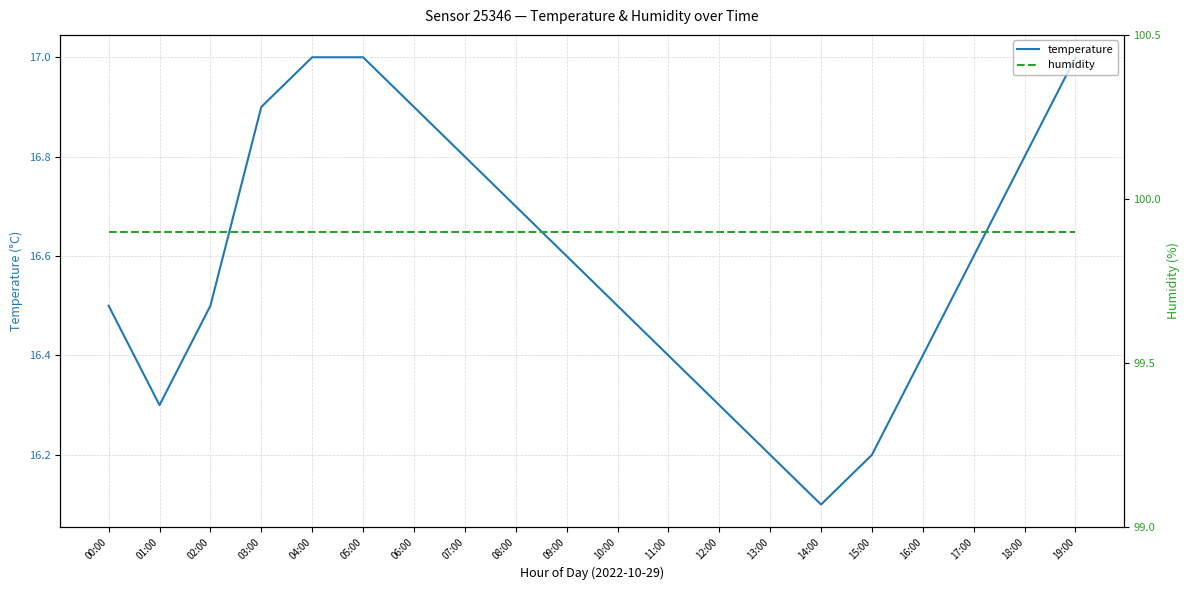

What is the value of the temperature point at the 18th from the left?

16.6